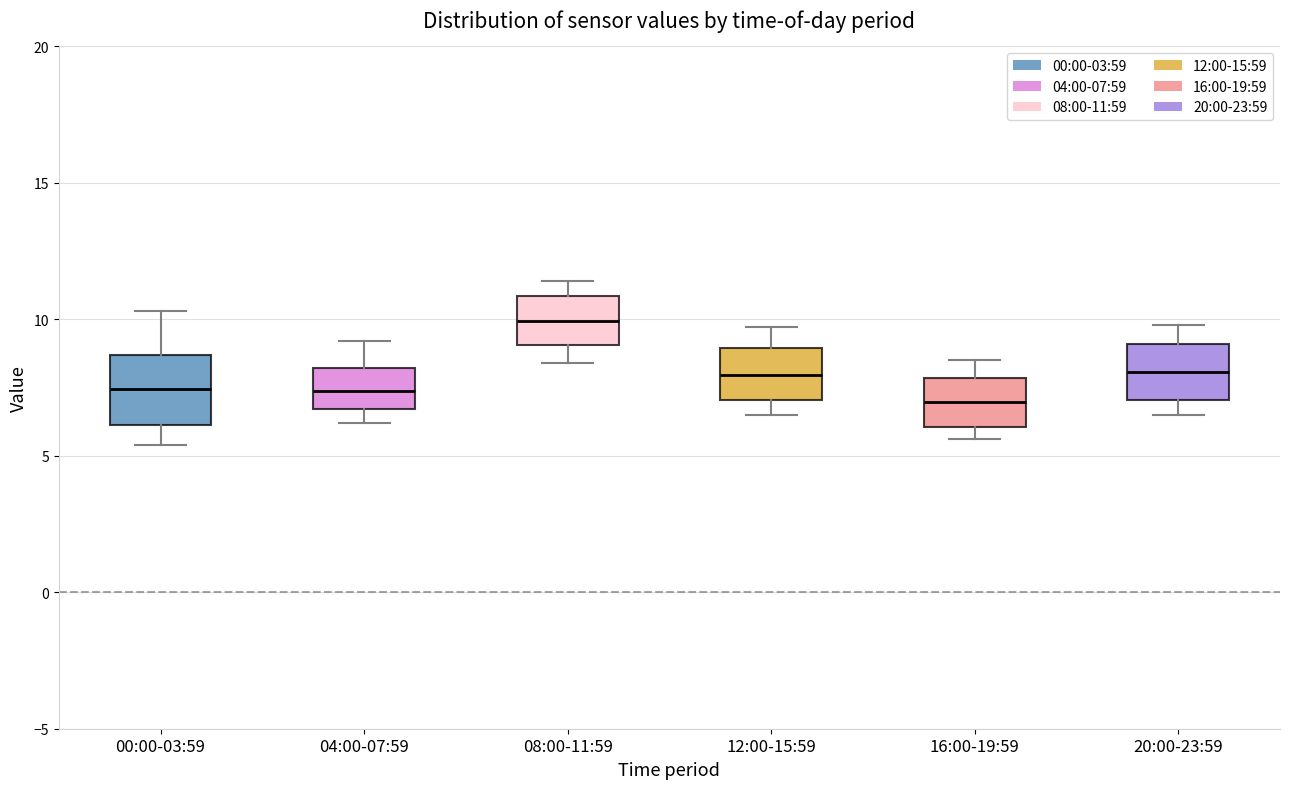

Reading left to right, read every box against the y-axis: the position of its median line, the range the box covers, and the ends of its whiskers. The values are not printed on the chart, so give them approximately, as read against the axis.

00:00-03:59: median 7.5, box 6.0 to 8.5, whiskers 5.5 to 10.5
04:00-07:59: median 7.5, box 6.5 to 8.0, whiskers 6.0 to 9.0
08:00-11:59: median 10.0, box 9.0 to 11.0, whiskers 8.5 to 11.5
12:00-15:59: median 8.0, box 7.0 to 9.0, whiskers 6.5 to 9.5
16:00-19:59: median 7.0, box 6.0 to 8.0, whiskers 5.5 to 8.5
20:00-23:59: median 8.0, box 7.0 to 9.0, whiskers 6.5 to 10.0